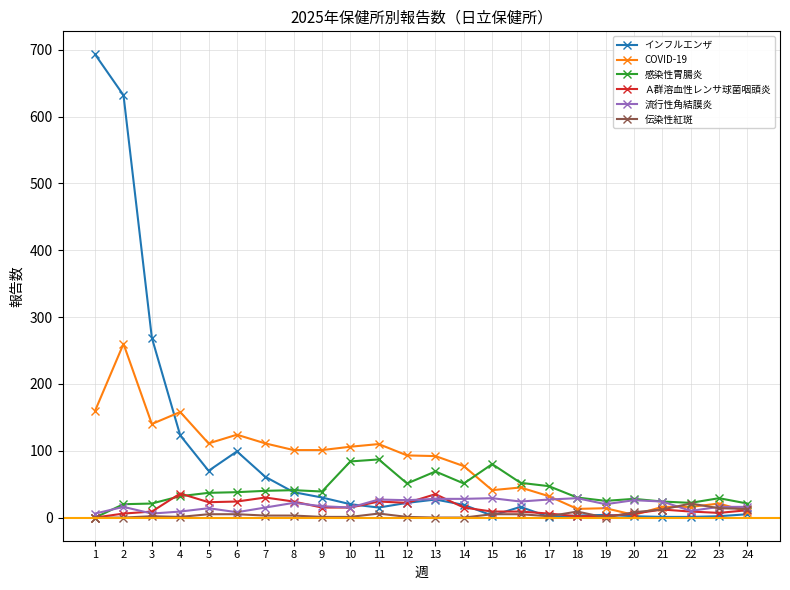

The COVID-19 series shows 66 at 11. True or false?

False